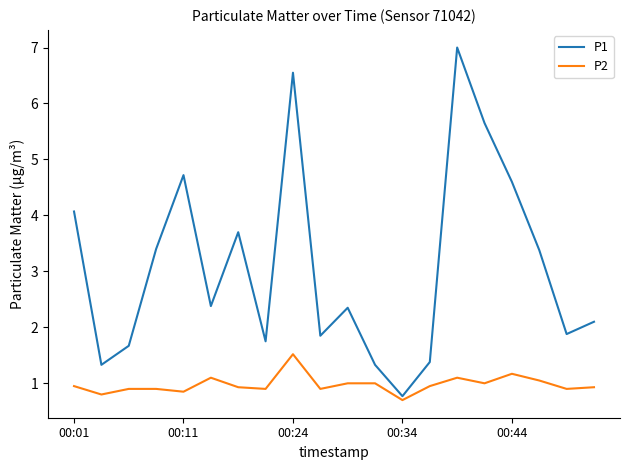

Does the chart have visible grid lines?

No